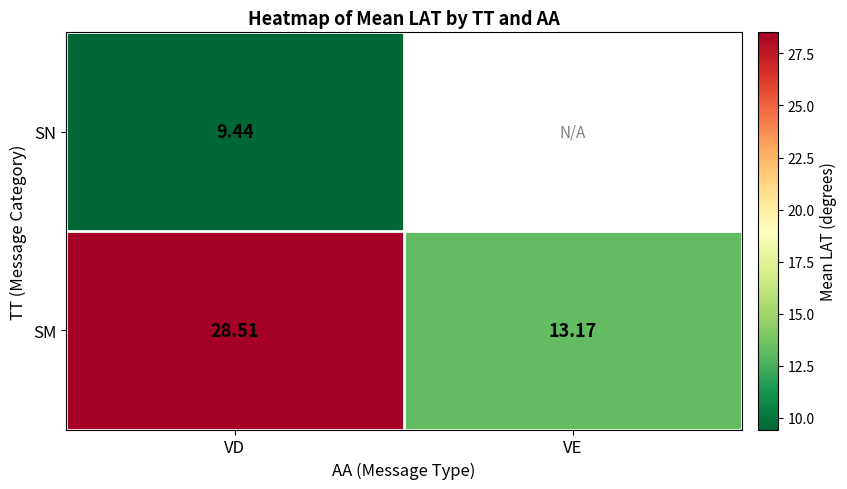

Is the value of SM at VE greater than the value of SN at VD?

Yes